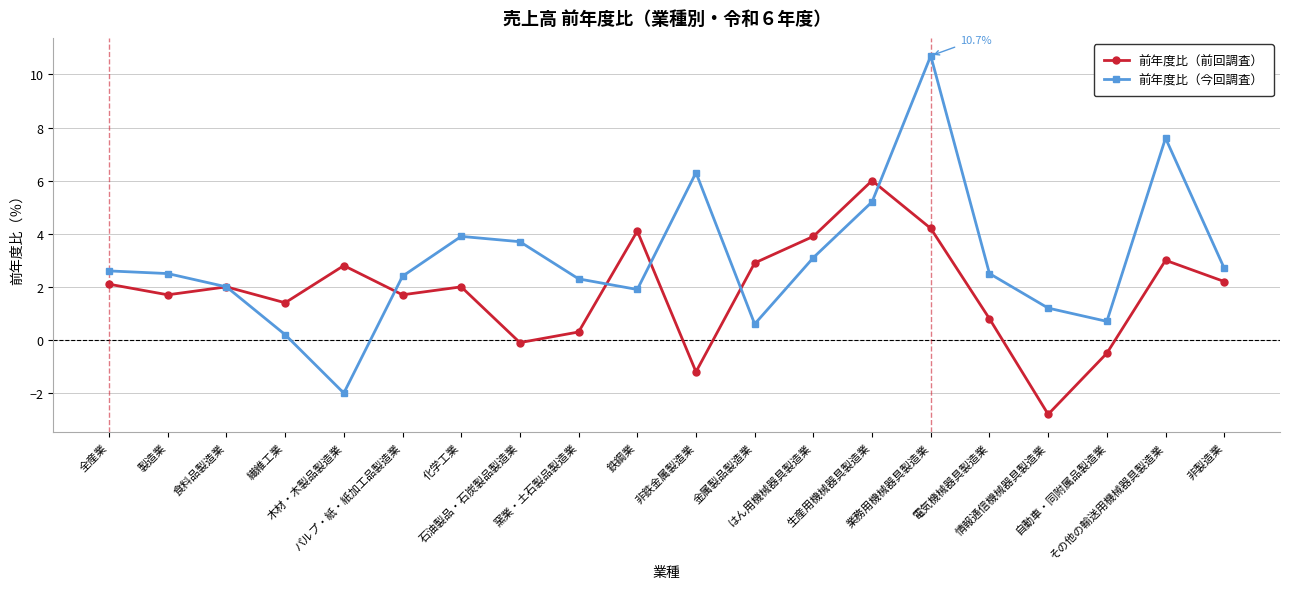

Reading left to right, extract all data points from this chart.

前年度比（前回調査）: 2.1	1.7	2.0	1.4	2.8	1.7	2.0	-0.1	0.3	4.1	-1.2	2.9	3.9	6.0	4.2	0.8	-2.8	-0.5	3.0	2.2
前年度比（今回調査）: 2.6	2.5	2.0	0.2	-2.0	2.4	3.9	3.7	2.3	1.9	6.3	0.6	3.1	5.2	10.7	2.5	1.2	0.7	7.6	2.7